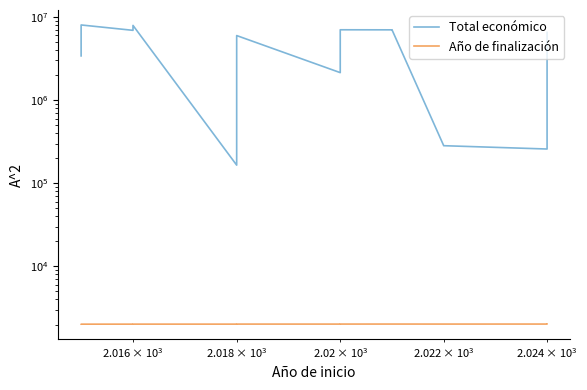

What is the average value of the Año de finalización series?

2022